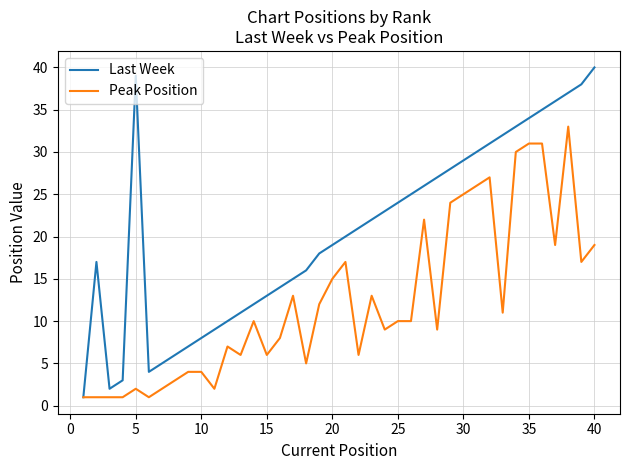

Is this an area chart (filled region under the line)?

No